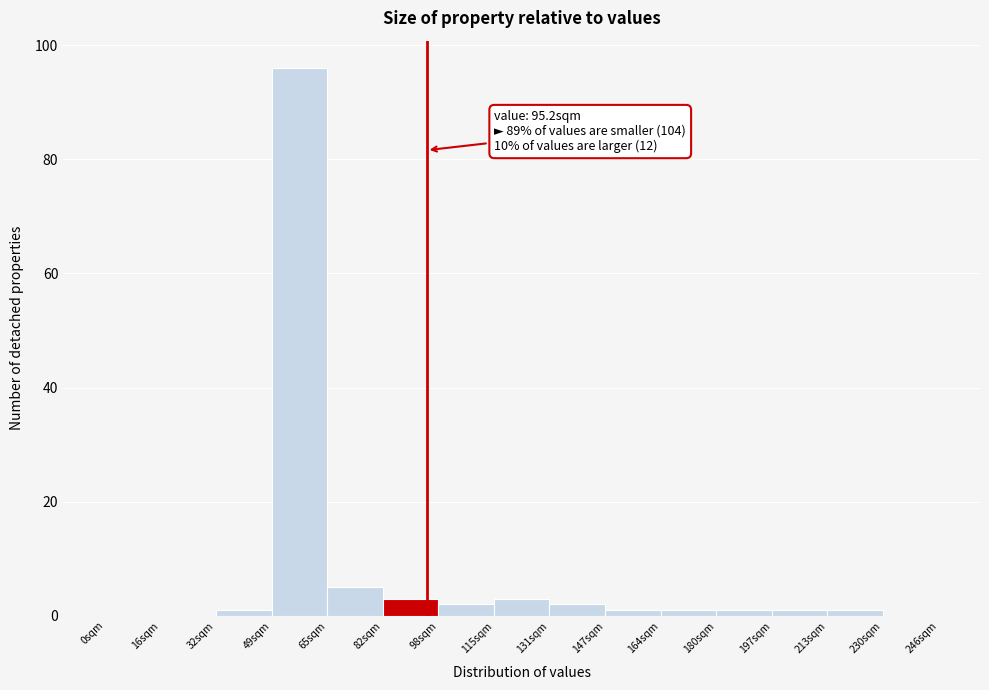

Which range on the x-axis has the tallest bar?

50 to 66